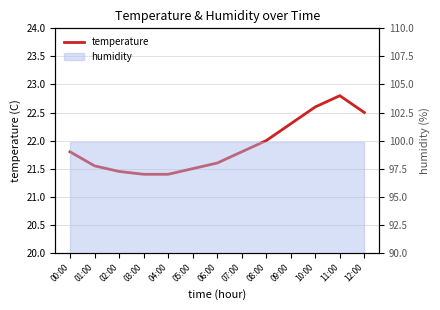

What is the label of the 6th point from the left?

05:00